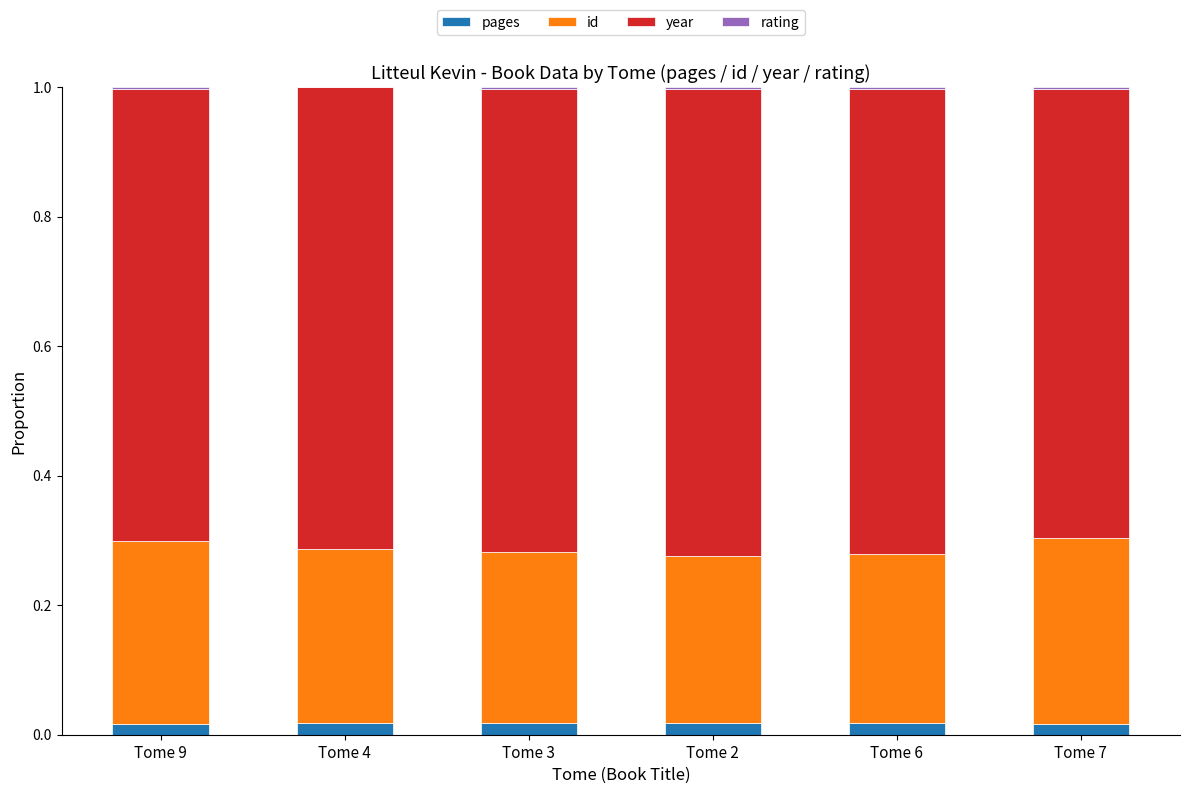

The pages series shows 0.0 at Tome 4. True or false?

True